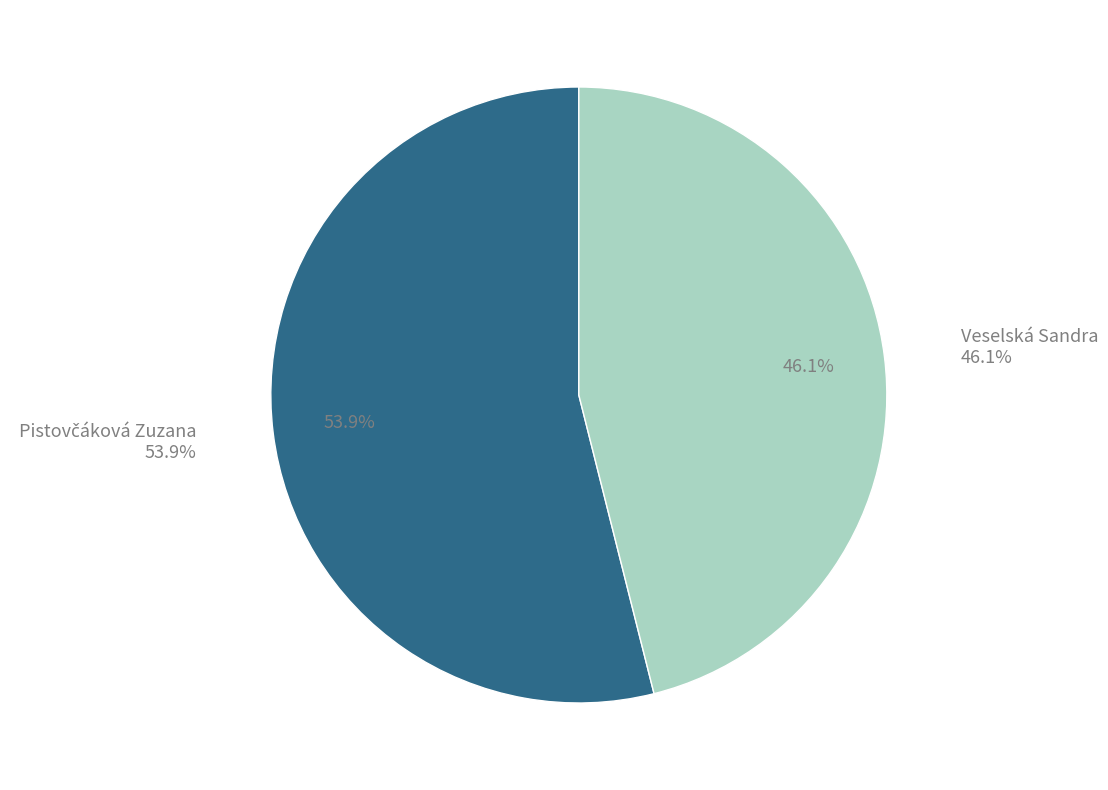

Which has a higher value, Pistovčáková Zuzana or Veselská Sandra?

Pistovčáková Zuzana